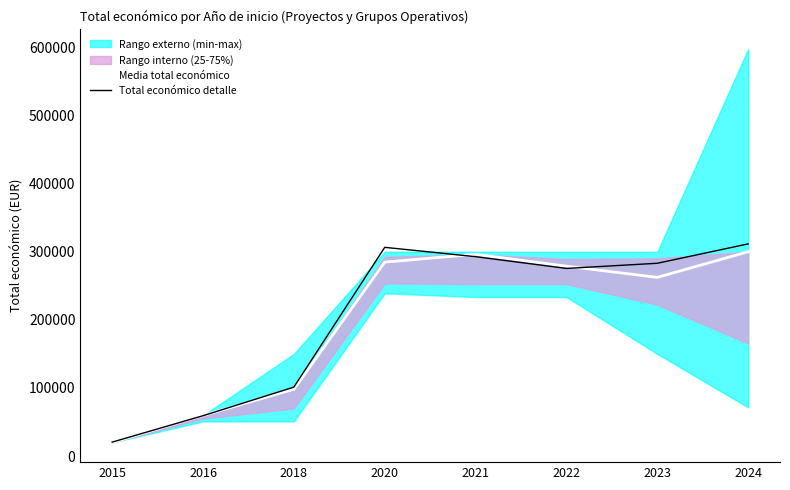

Reading right to left, transcribe all the data shown in this chart.

Media total económico: 2024=299993.0	2023=262332.0	2022=278748.0	2021=296198.0	2020=284756.0	2018=98068.0	2016=59684.0	2015=19999.0
Total económico detalle: 2024=311504.3	2023=283045.9	2022=275484.7	2021=292730.2	2020=306440.6	2018=101243.9	2016=59271.4	2015=20495.7